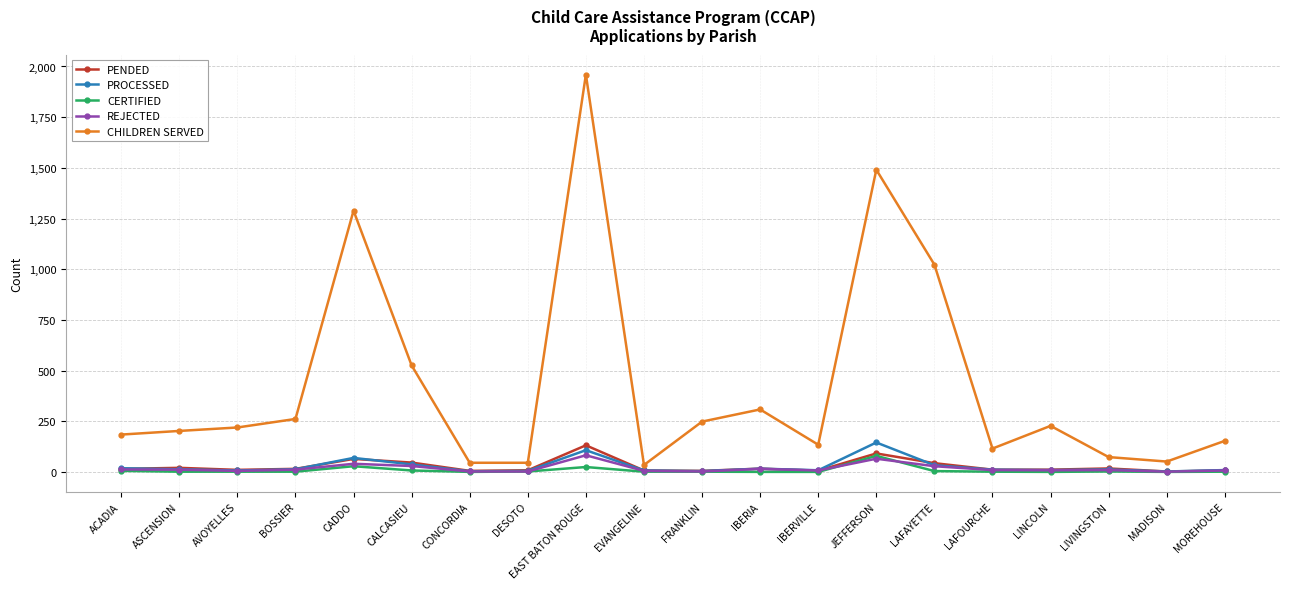

In REJECTED, how many points are higher than both neighbors (excluding endpoints)?

5